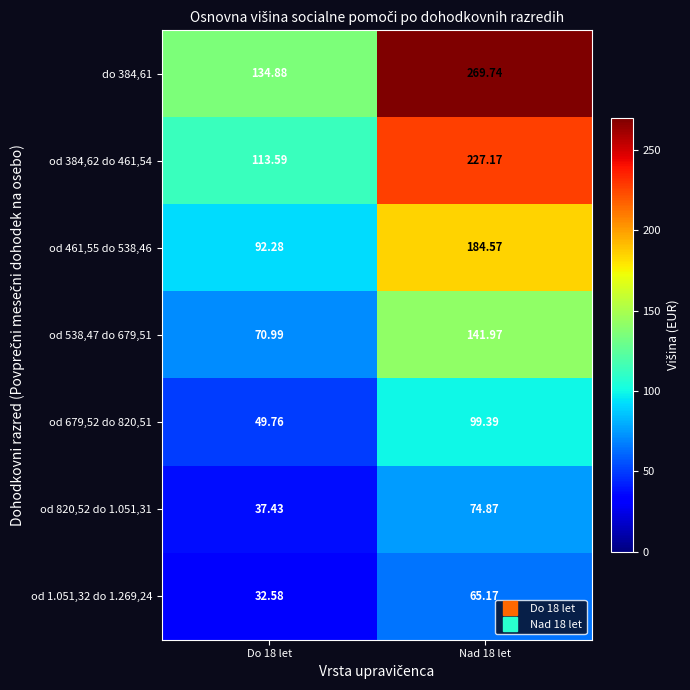

Which series has the largest total across all categories?

do 384,61